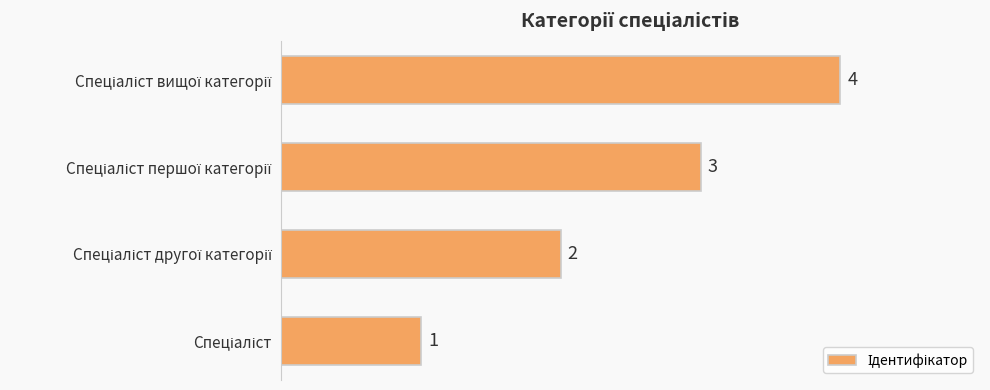

Count the values in the range 2 to 4.

3